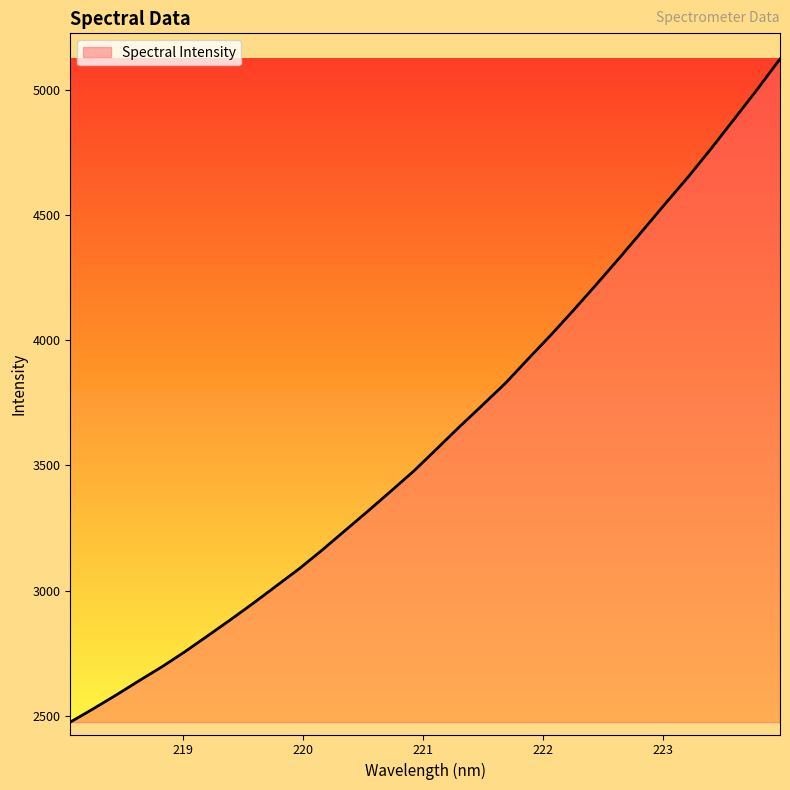

What is the minimum value shown in the chart?

2473.9